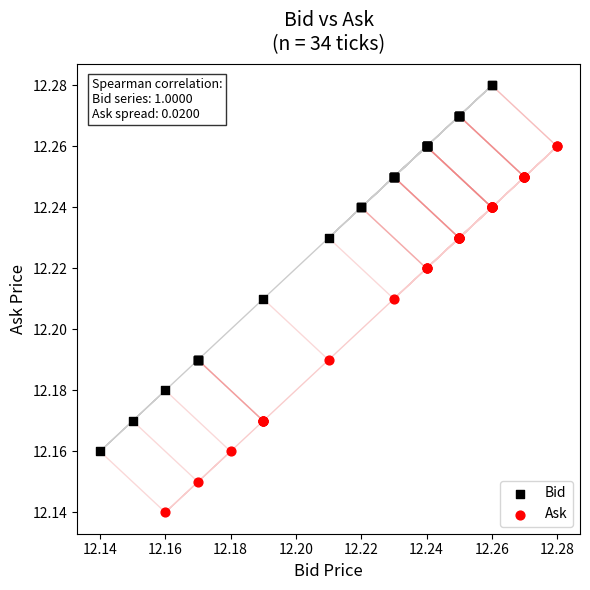

Which series contains the lowest Y value?

Ask